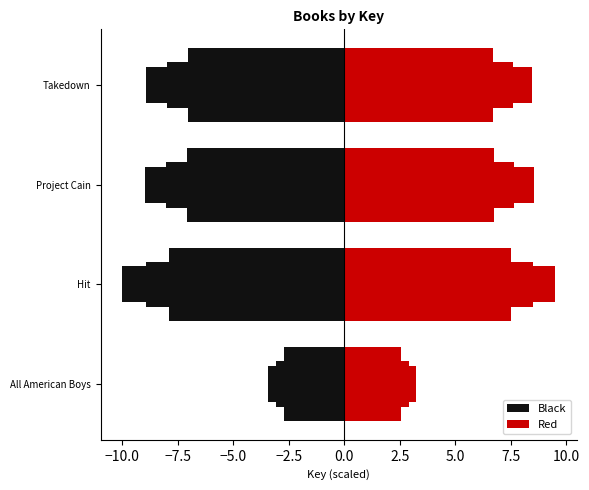

Rank the series at Project Cain from highest to lowest value.

Red, Black